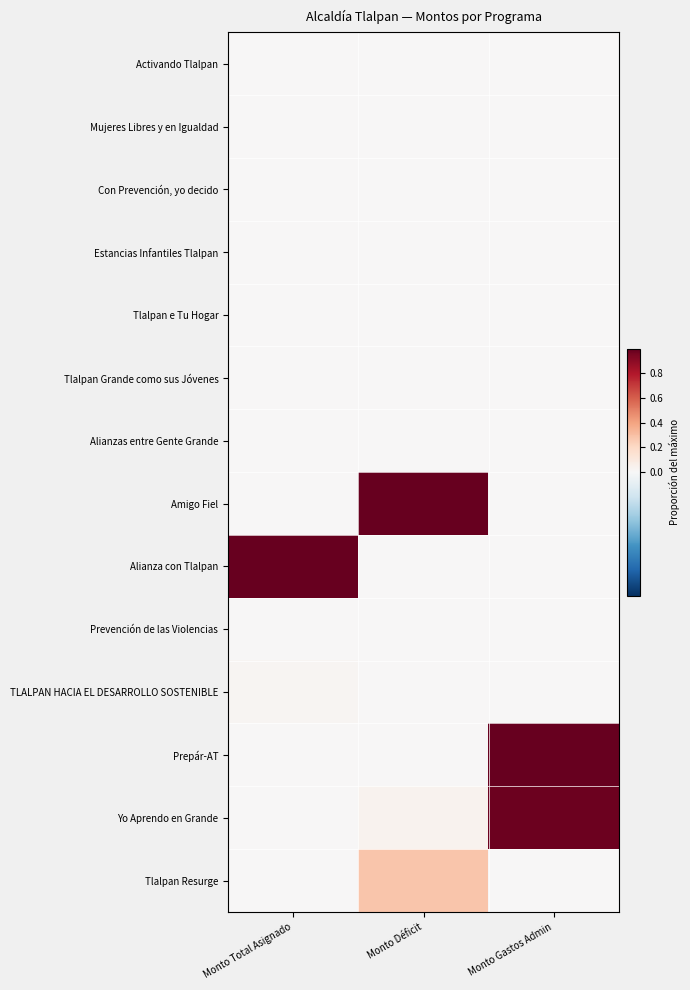

Reading left to right, extract all data points from this chart.

Activando Tlalpan: Monto Total Asignado=0.0	Monto Déficit=0.0	Monto Gastos Admin=0.0
Mujeres Libres y en Igualdad: Monto Total Asignado=0.0	Monto Déficit=0.0	Monto Gastos Admin=0.0
Con Prevención, yo decido: Monto Total Asignado=0.0	Monto Déficit=0.0	Monto Gastos Admin=0.0
Estancias Infantiles Tlalpan: Monto Total Asignado=0.0	Monto Déficit=0.0	Monto Gastos Admin=0.0
Tlalpan e Tu Hogar: Monto Total Asignado=0.0	Monto Déficit=0.0	Monto Gastos Admin=0.0
Tlalpan Grande como sus Jóvenes: Monto Total Asignado=0.0	Monto Déficit=0.0	Monto Gastos Admin=0.0
Alianzas entre Gente Grande: Monto Total Asignado=0.0	Monto Déficit=0.0	Monto Gastos Admin=0.0
Amigo Fiel: Monto Total Asignado=0.0	Monto Déficit=1.0	Monto Gastos Admin=0.0
Alianza con Tlalpan: Monto Total Asignado=1.0	Monto Déficit=0.0	Monto Gastos Admin=0.0
Prevención de las Violencias: Monto Total Asignado=0.0	Monto Déficit=0.0	Monto Gastos Admin=0.0
TLALPAN HACIA EL DESARROLLO SOSTENIBLE: Monto Total Asignado=0.0	Monto Déficit=0.0	Monto Gastos Admin=0.0
Prepár-AT: Monto Total Asignado=0.0	Monto Déficit=0.0	Monto Gastos Admin=1.0
Yo Aprendo en Grande: Monto Total Asignado=0.0	Monto Déficit=0.0	Monto Gastos Admin=1.0
Tlalpan Resurge: Monto Total Asignado=0.0	Monto Déficit=0.3	Monto Gastos Admin=0.0